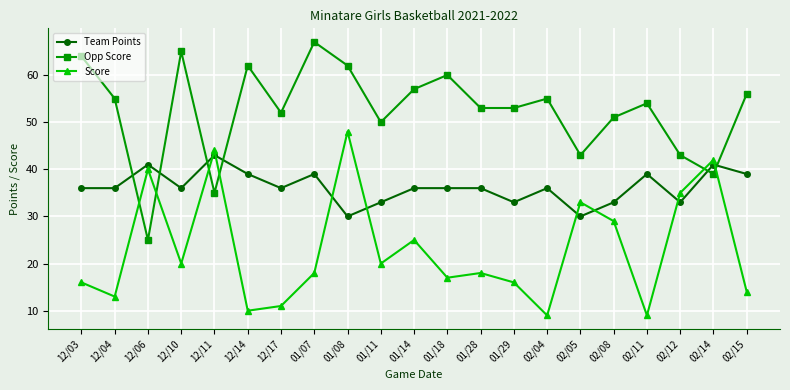

What is the difference between the highest and lowest values at 02/05?

13